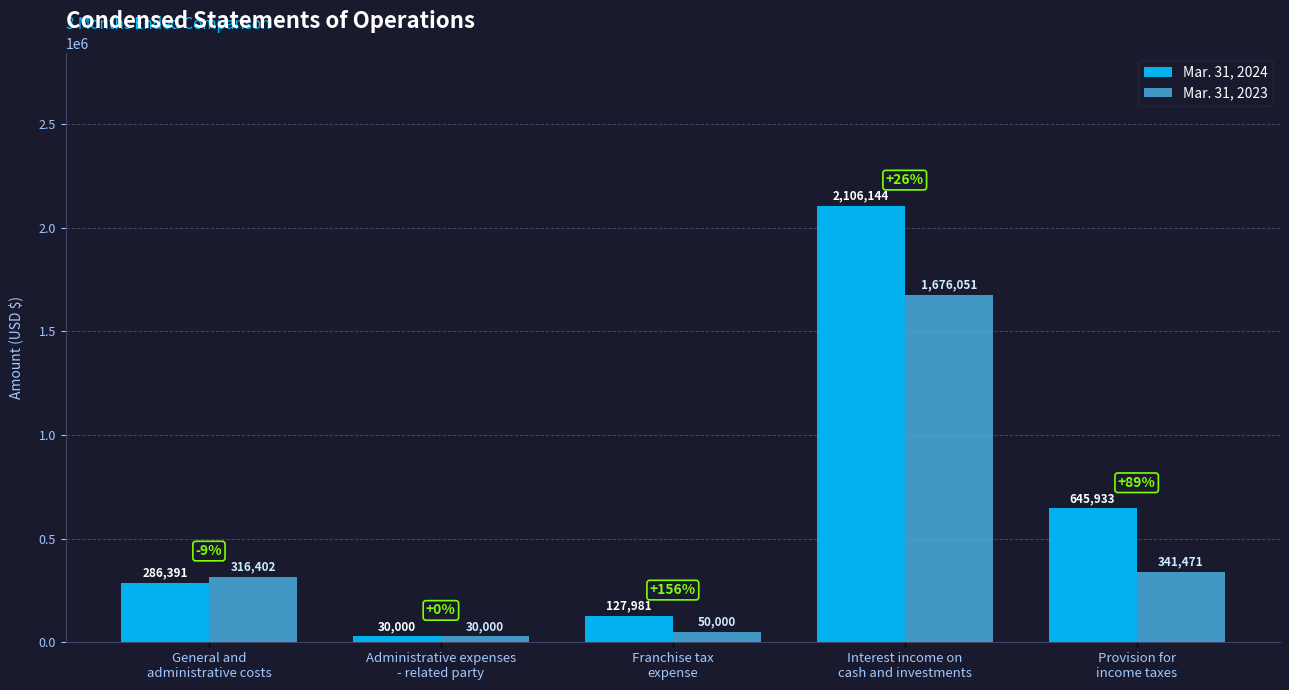

What is the sum of the Mar. 31, 2023 values at Provision for
income taxes and Administrative expenses
- related party?

371471